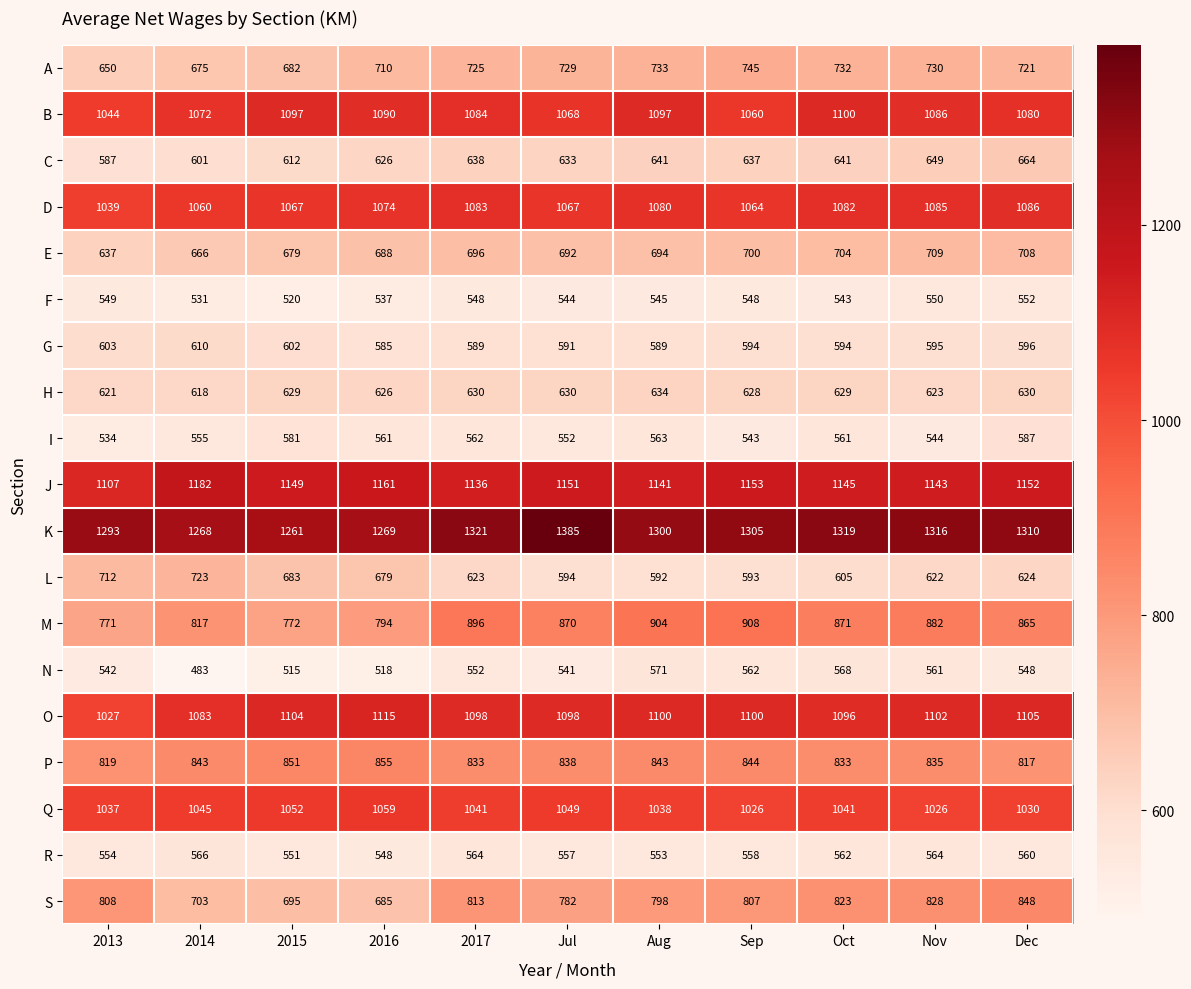

At which category is the sum across all series the highest?

Dec